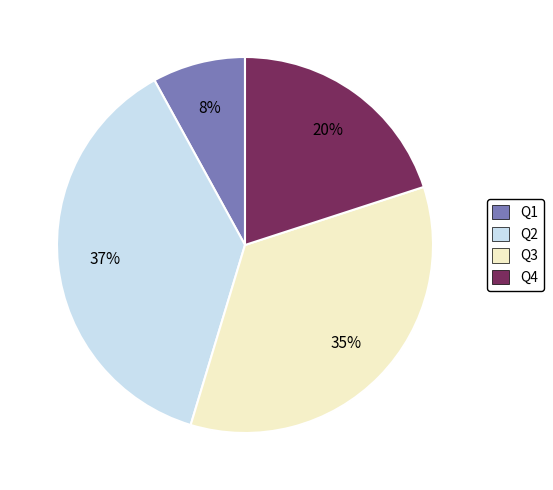

What is the smallest slice in the pie chart?

Q1